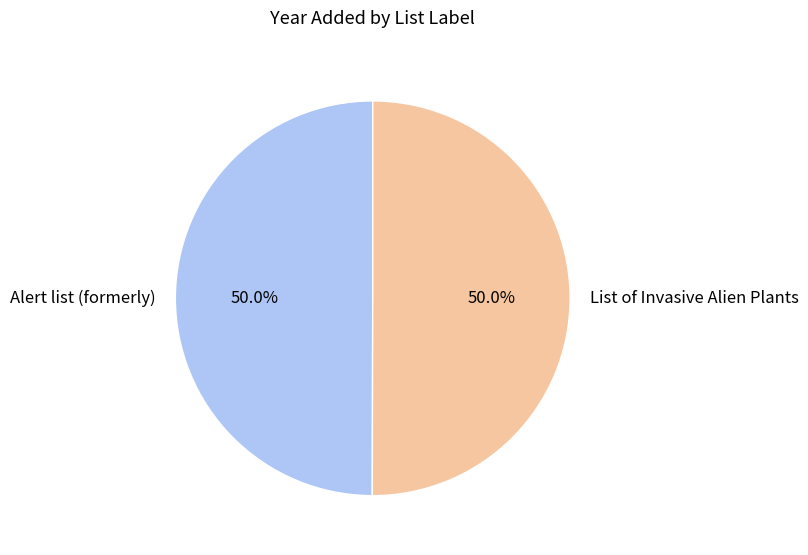

What is the ratio of the value at Alert list (formerly) to the value at List of Invasive Alien Plants?

1.0